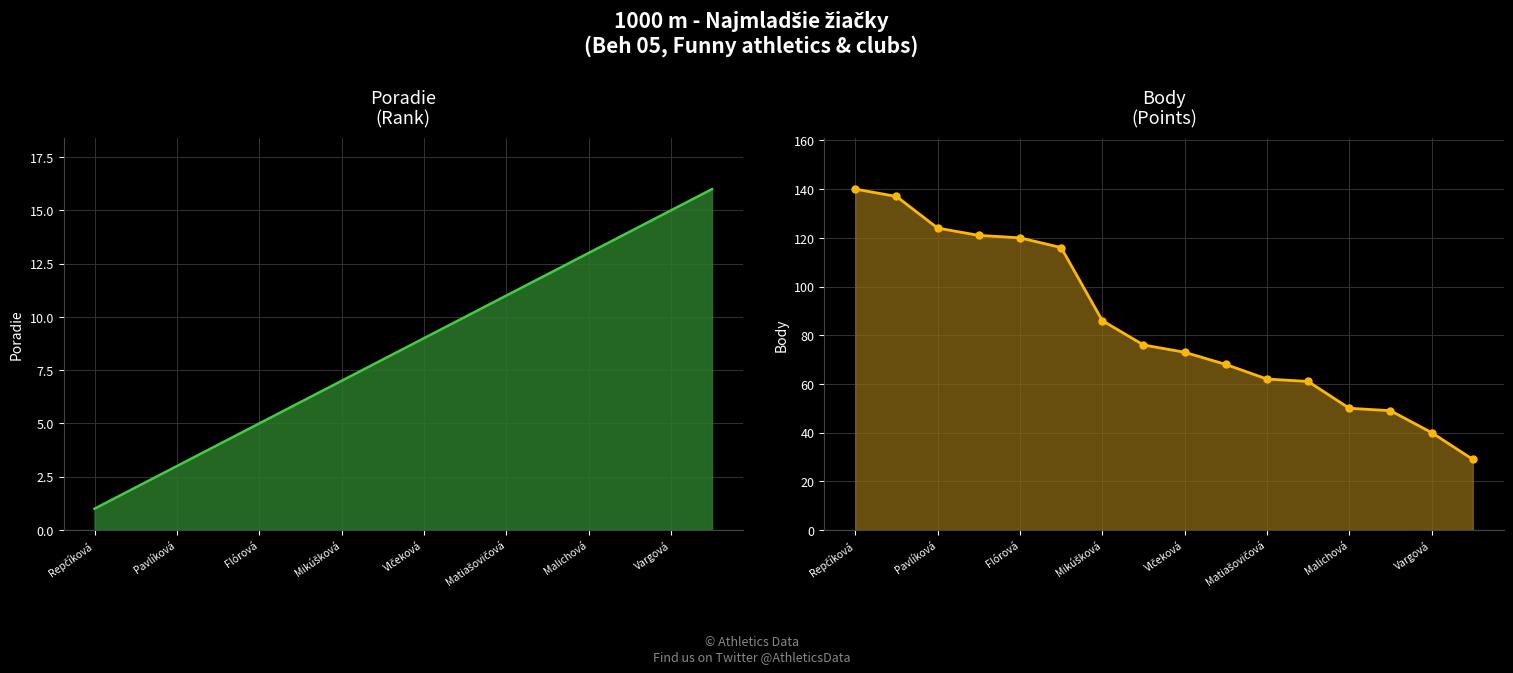

The value of Poradie at 15 is 22. True or false?

False